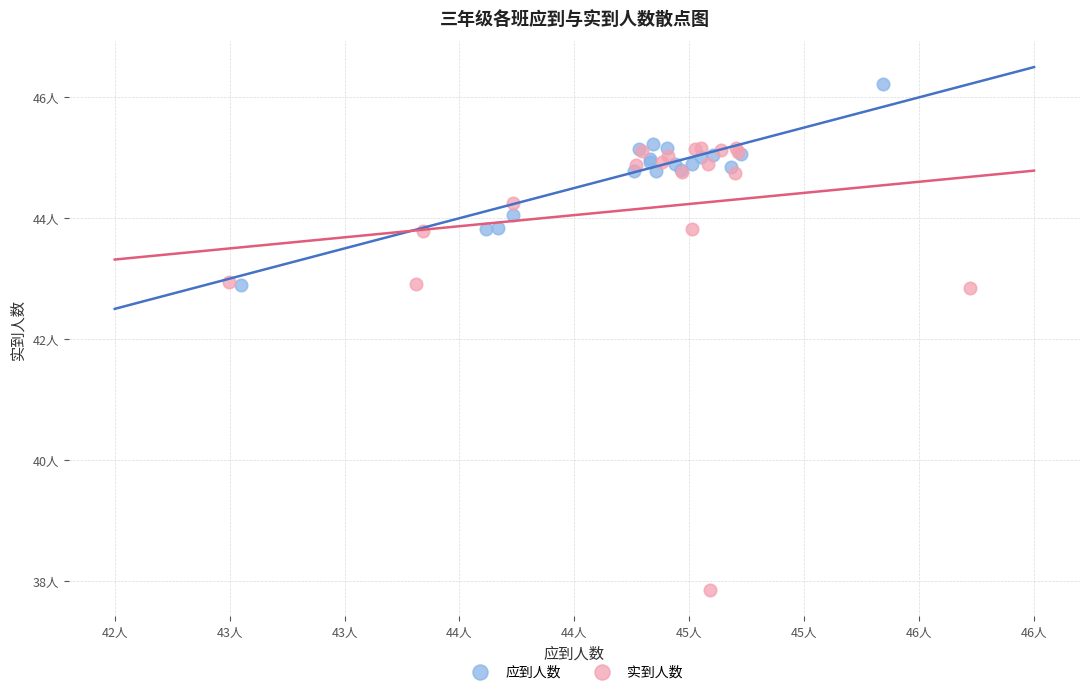

Which series contains the highest Y value?

应到人数